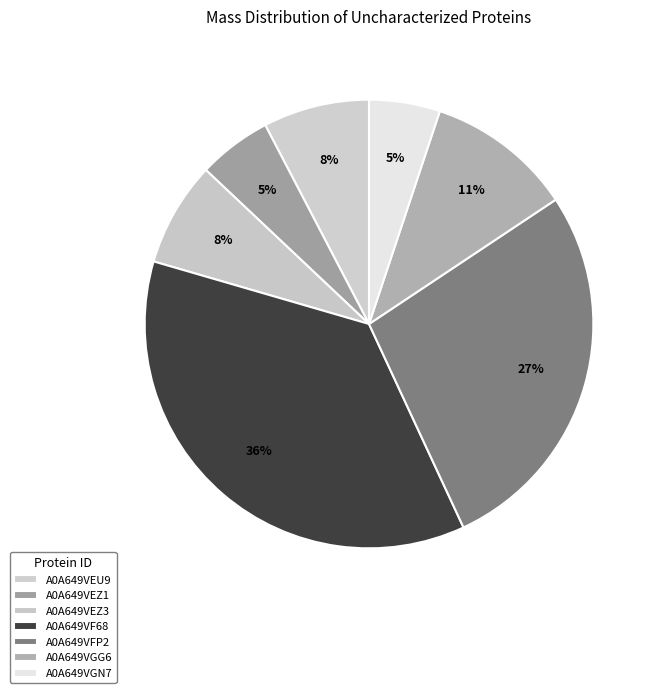

Does A0A649VEZ1 represent more than half of the total?

No